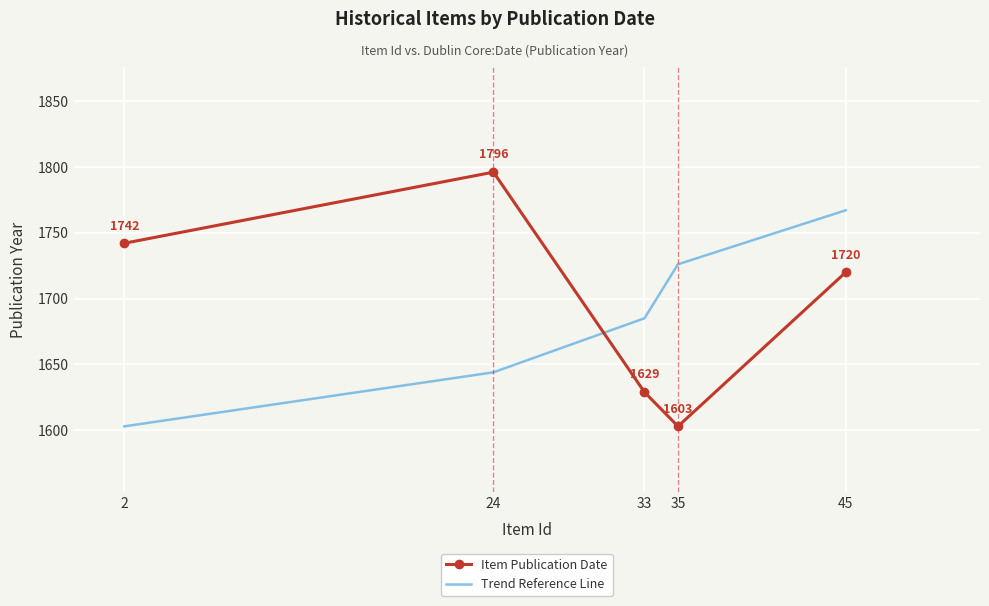

Which series has the widest spread of values?

Item Publication Date